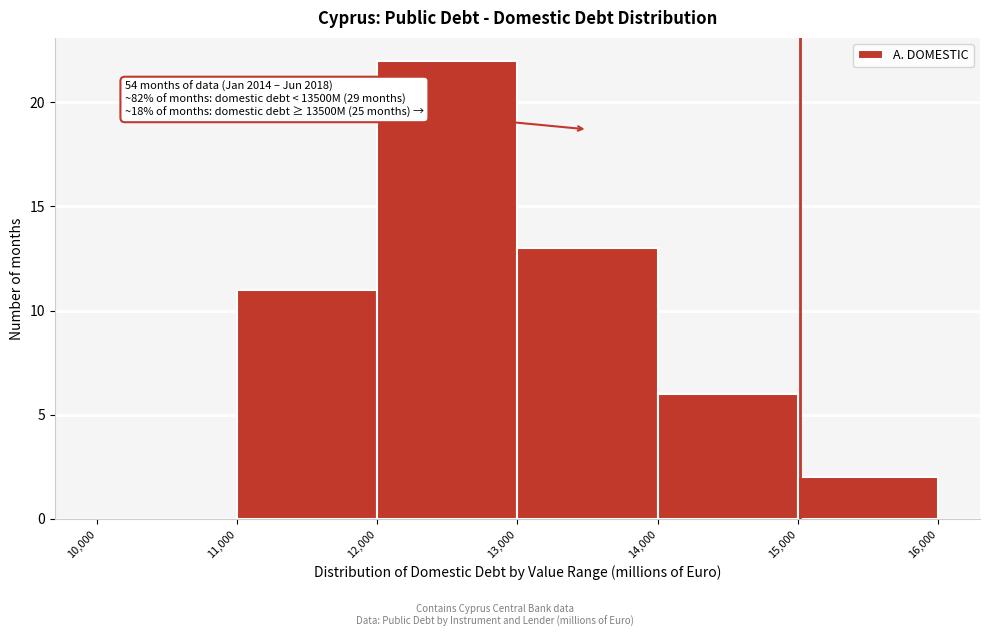

Over which range of the x-axis is the bar tallest?

12,000 to 13,000